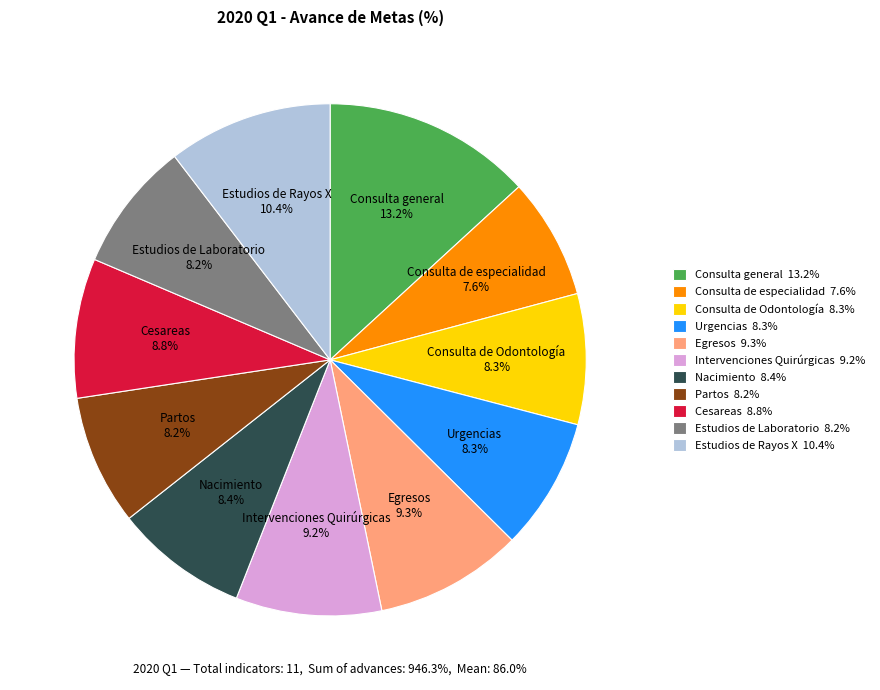

Which category has the smallest portion of the pie?

Consulta de especialidad